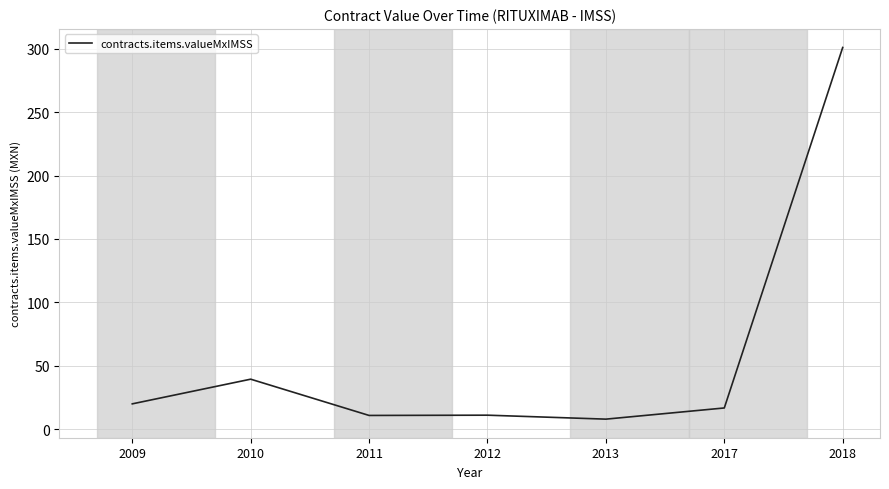

Which has a higher value, 2012 or 2009?

2009